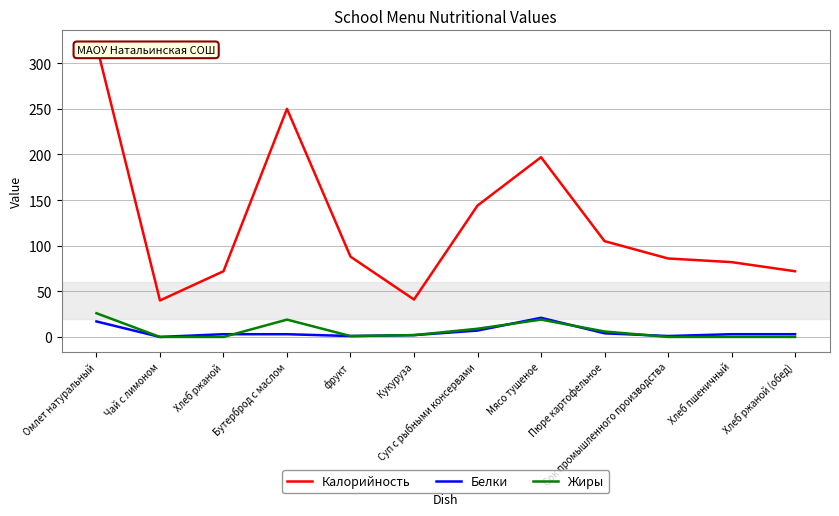

How many positive values does the Белки series have?

11